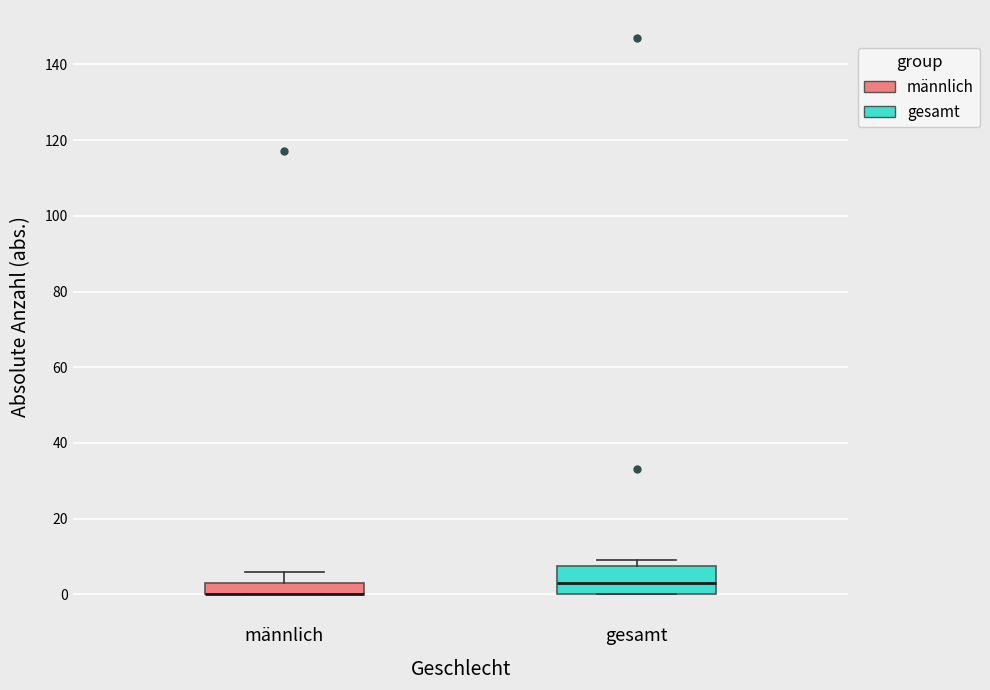

Reading left to right, transcribe this box plot: for each box, give where its median line is, the range the box spans, and where its two whiskers end, as read against the y-axis. The values are not printed on the chart, so give them approximately, as read against the axis.

männlich: median 0 (drawn on the box's lower edge), box 0 to 4, whiskers 0 to 6
gesamt: median 4, box 0 to 8, whiskers 0 to 10